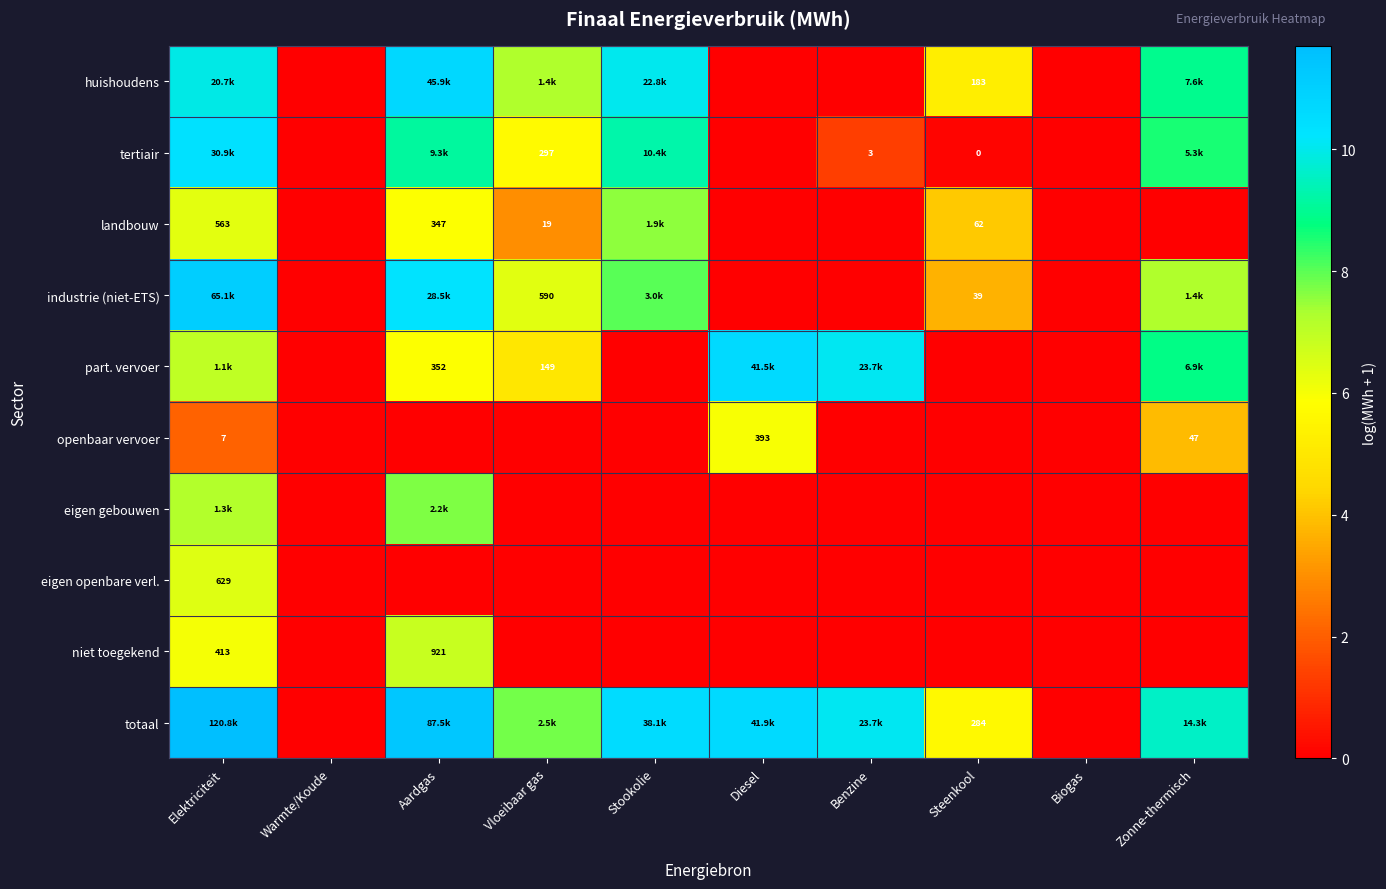

At which label does landbouw first exceed 3?

Elektriciteit